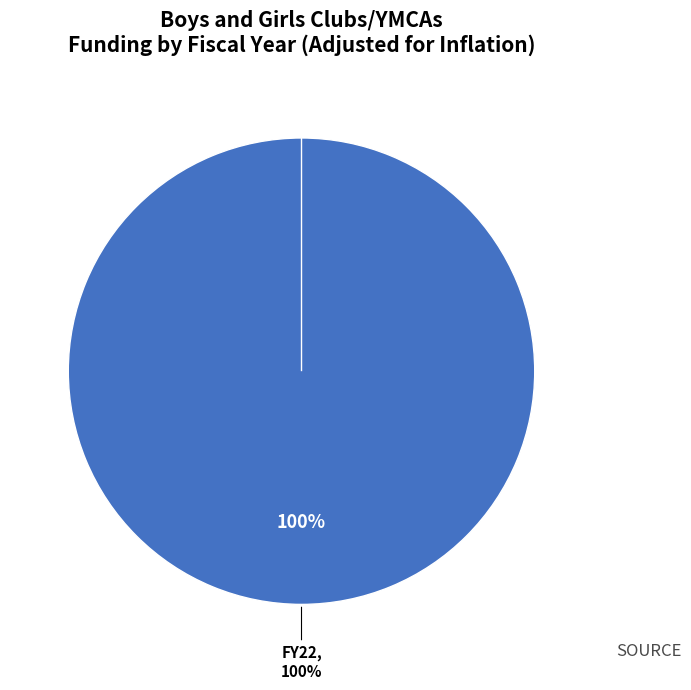

Which category has the smallest portion of the pie?

FY23 GAA